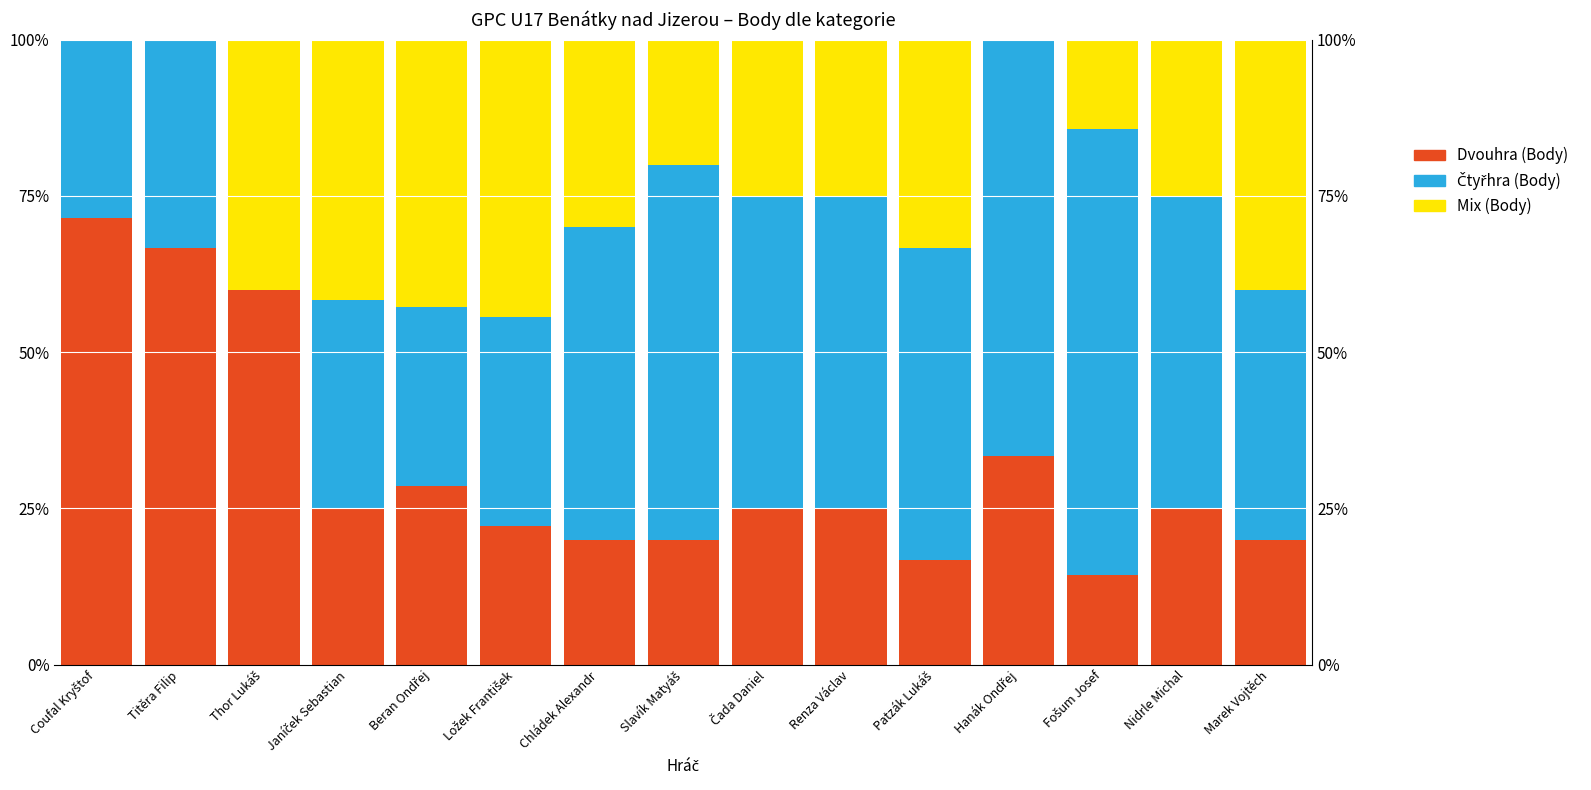

What is the difference between the maximum and minimum values in the Dvouhra (Body) series?

57.1